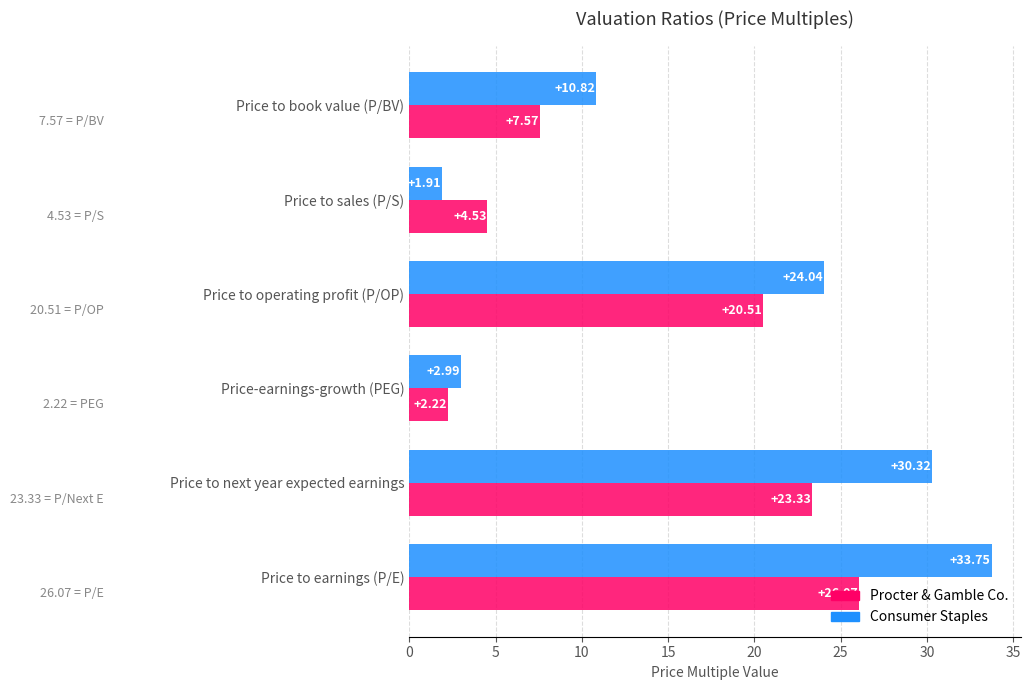

At which category is the sum across all series the highest?

Price to earnings (P/E)